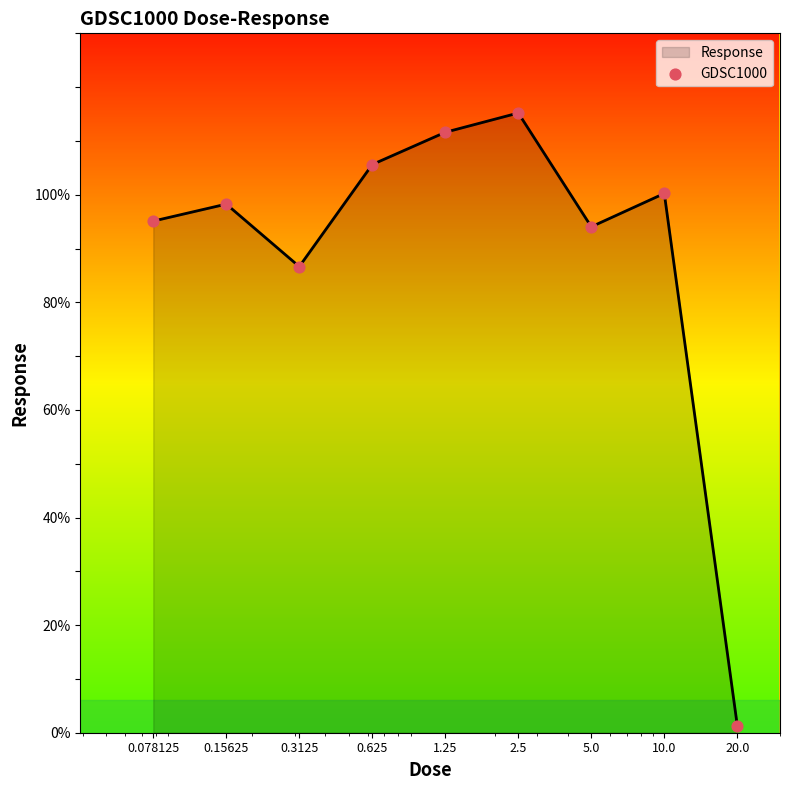

What is the greatest value displayed?

115.2